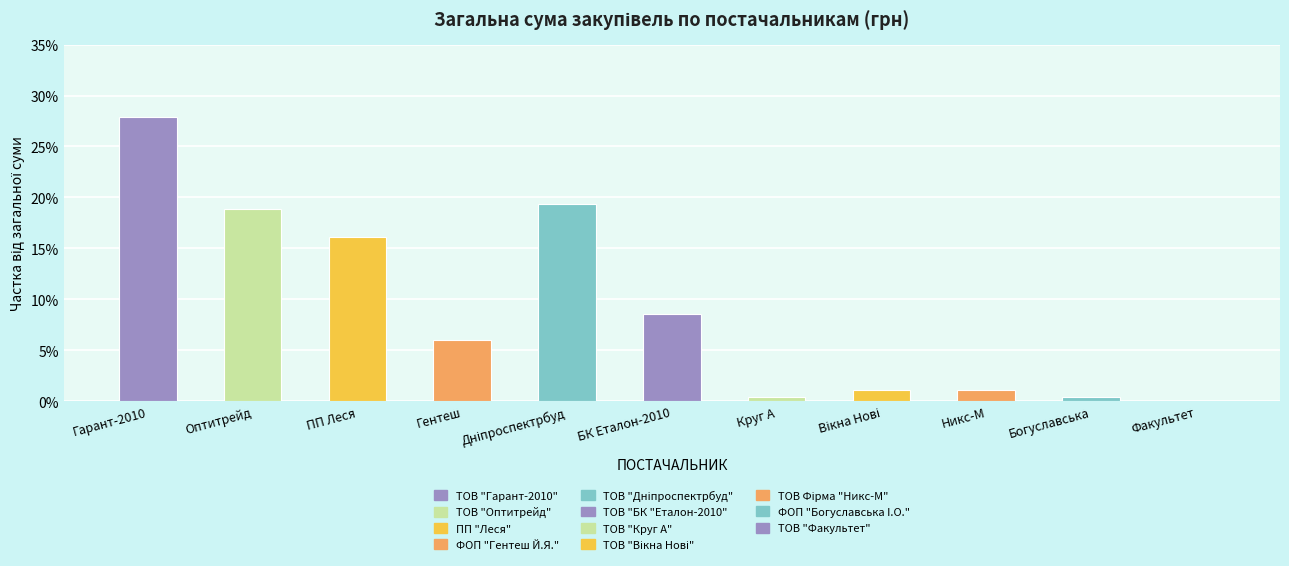

What is the greatest value displayed?

27.9